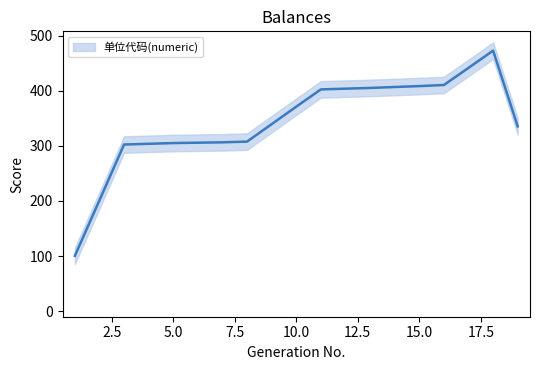

Does the chart have visible grid lines?

No